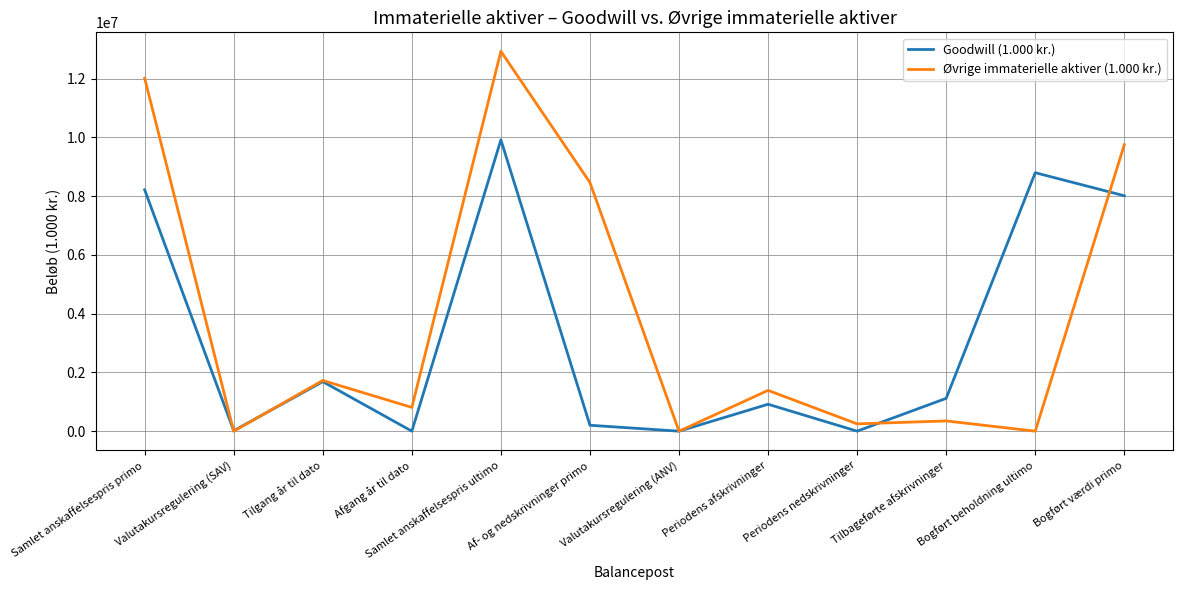

List the series in order of their peak value, highest first.

Øvrige immaterielle aktiver (1.000 kr.), Goodwill (1.000 kr.)